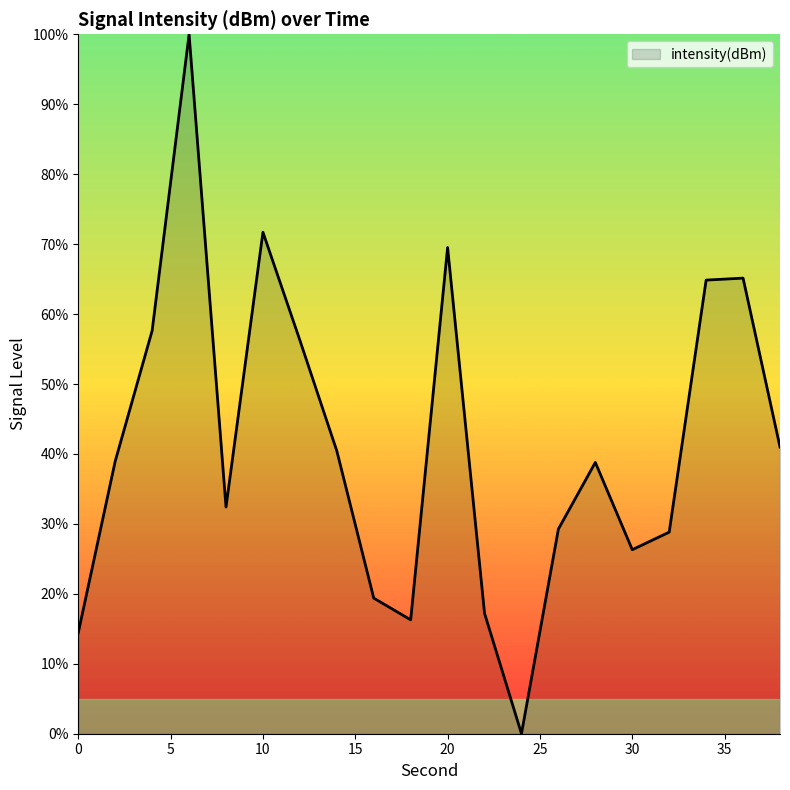

What is the difference between the maximum and minimum values?

100.0